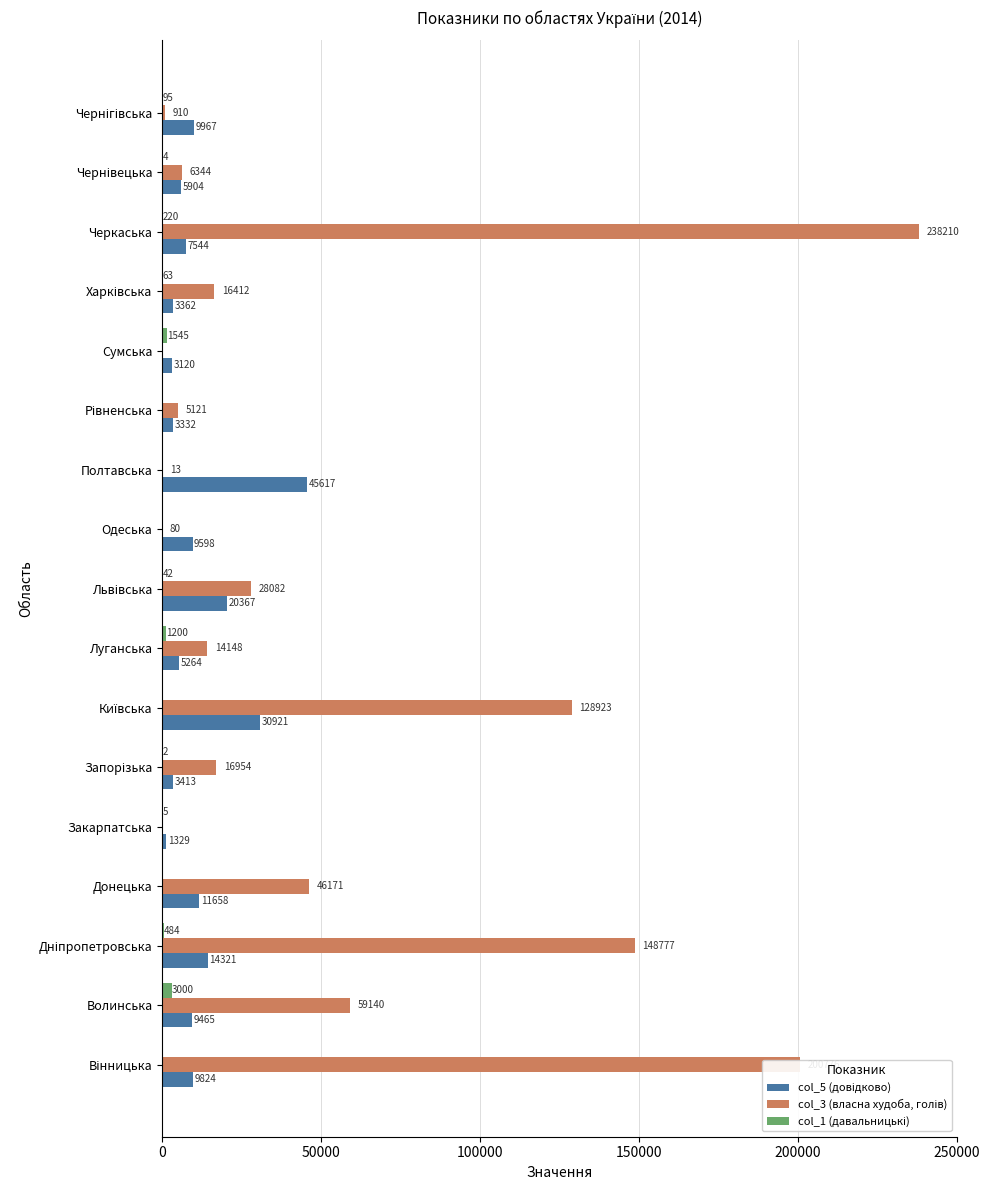

How many data points does each series have?

17